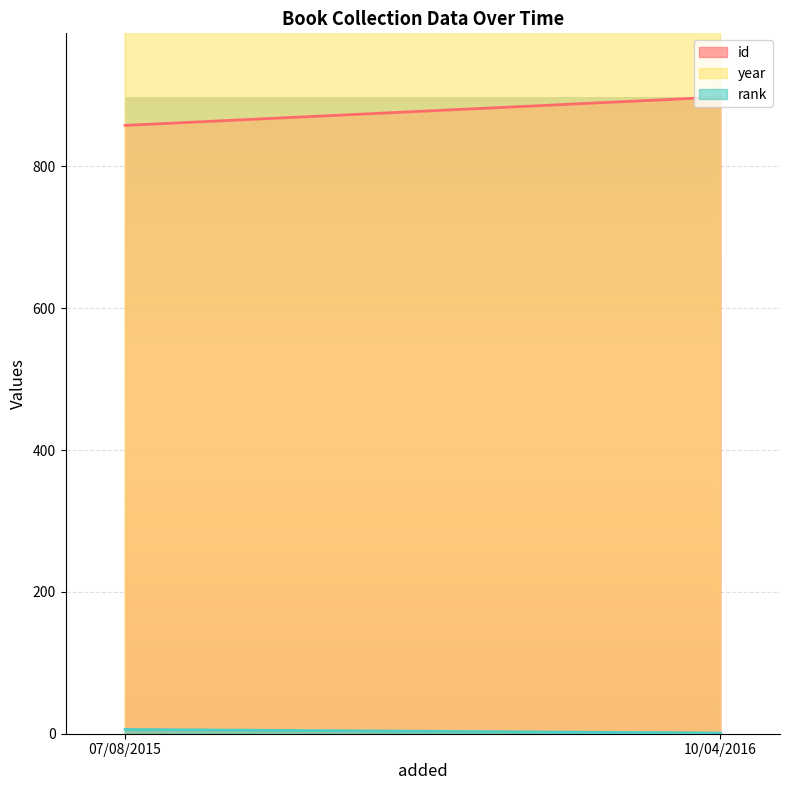

The value of year at 10/04/2016 is 2014. True or false?

True